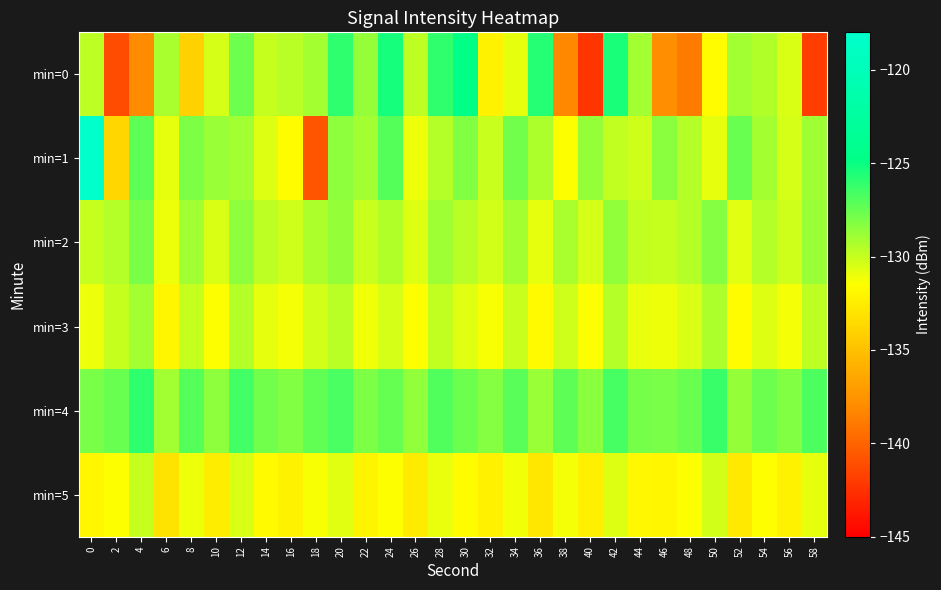

Which series has the largest total across all categories?

min=4